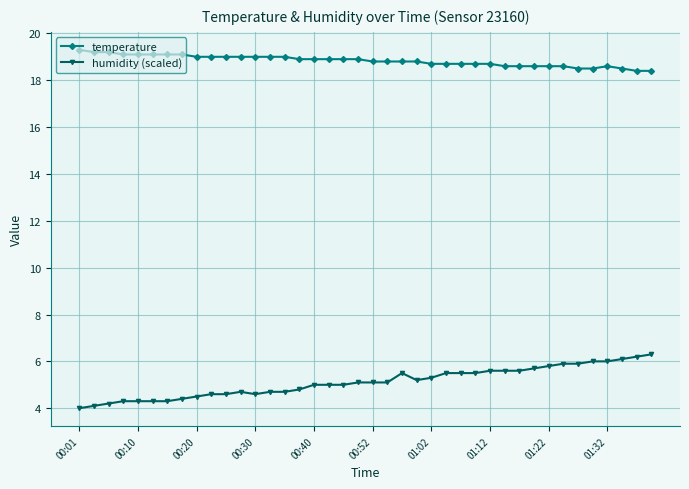

What is the value of the temperature point at the 16th from the left?

18.9